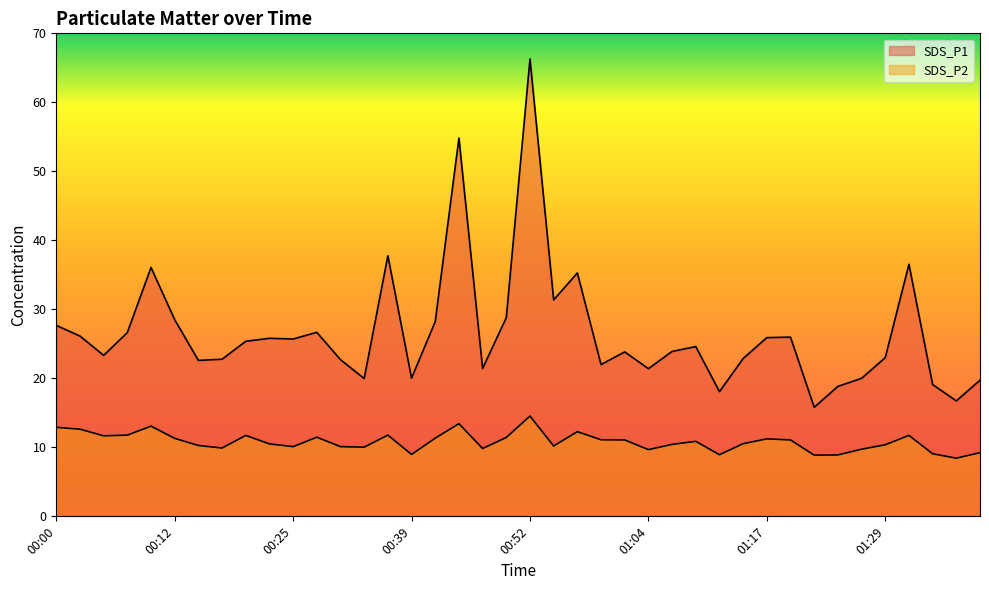

What is the lowest value of the SDS_P2 series?

8.4